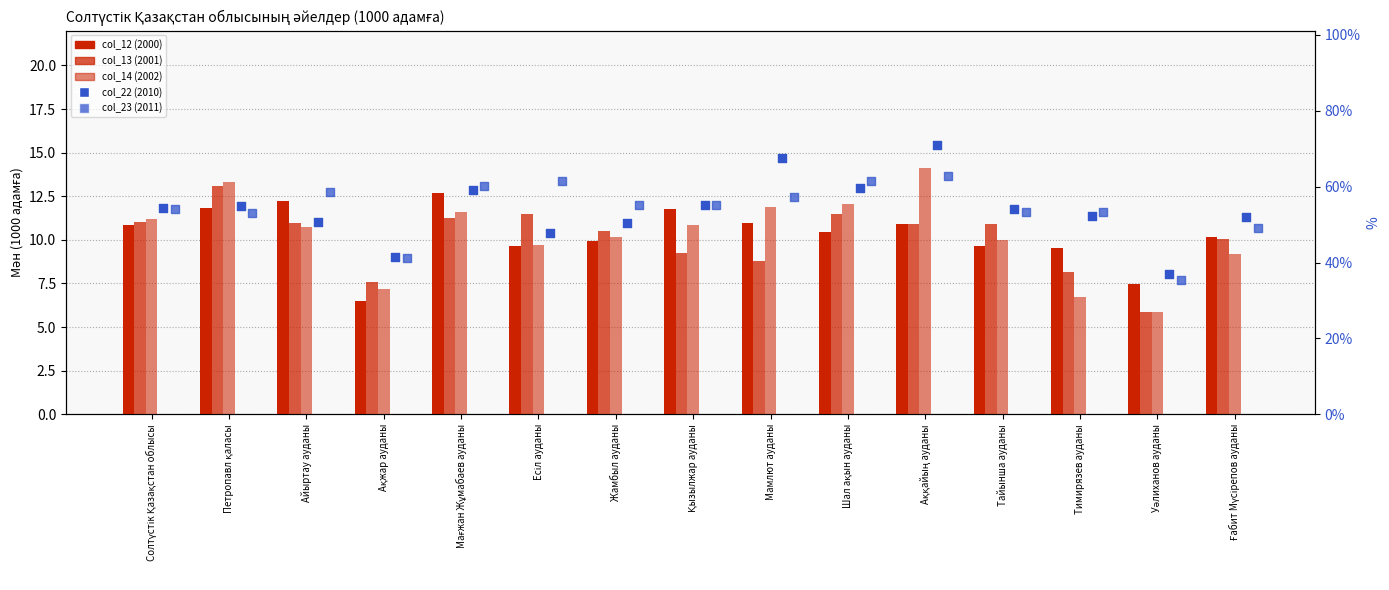

At which category is the sum across all series the highest?

Аққайың ауданы